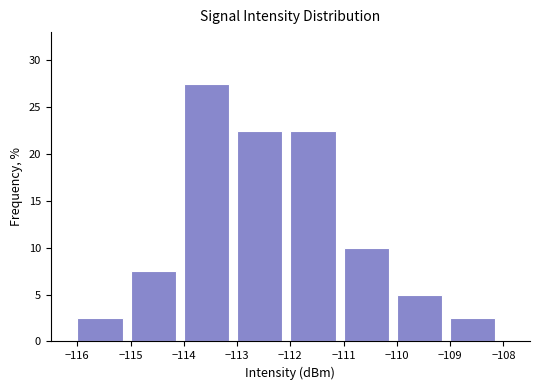

Over which range of the x-axis is the bar tallest?

-114 to -113